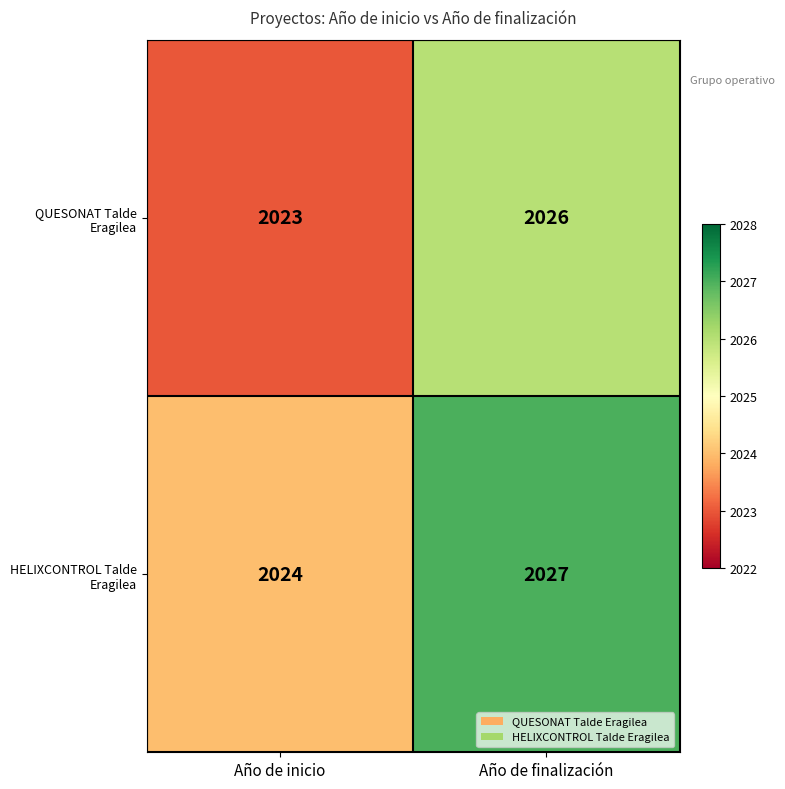

What is the minimum value shown in the chart?

2023